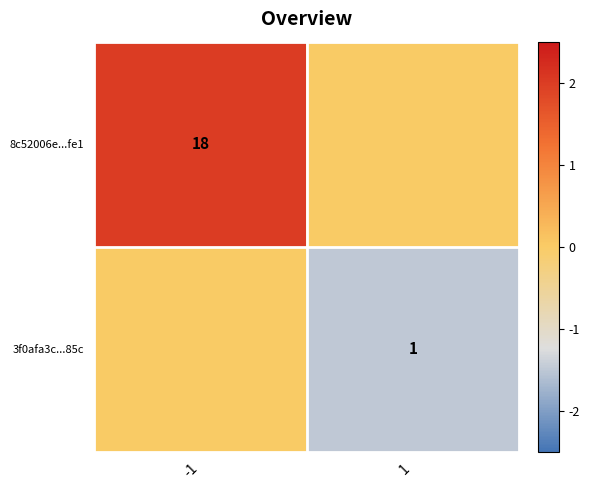

True or false: 8c52006e...fe1 has a value of 18 at -1.

True